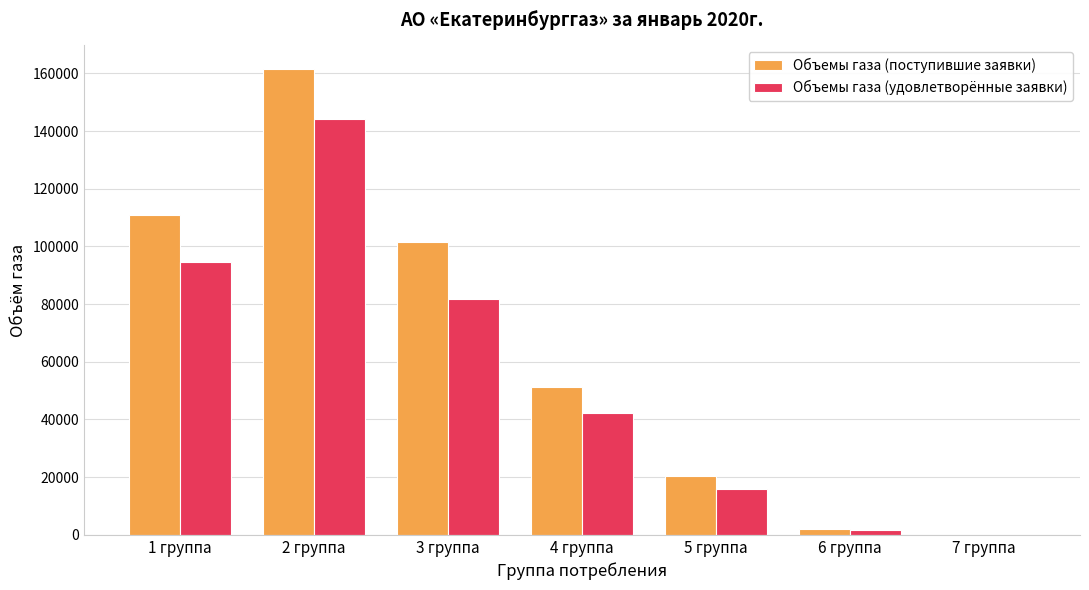

Which label corresponds to the largest value in the chart?

2 группа